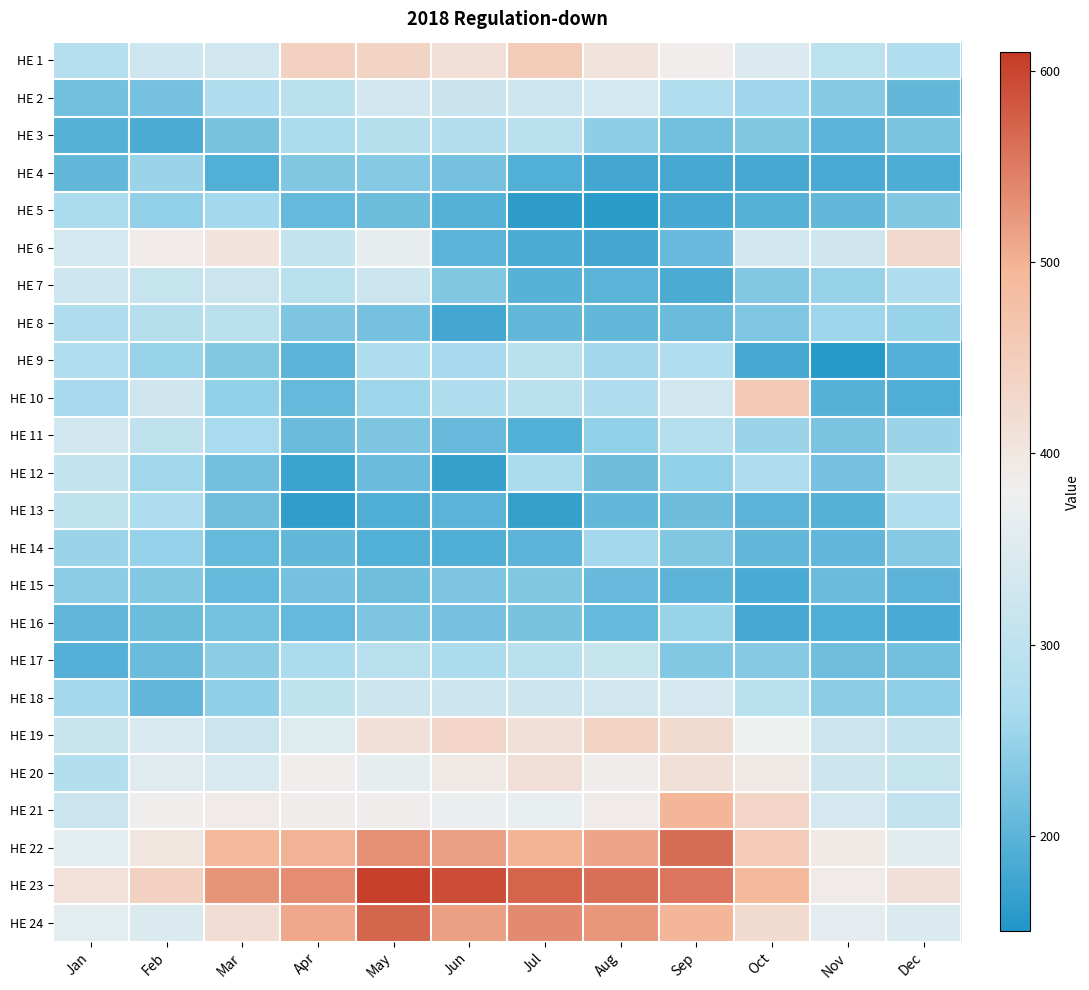

Reading left to right, transcribe all the data shown in this chart.

HE 1: Jan=284	Feb=326	Mar=330	Apr=442	May=436	Jun=414	Jul=452	Aug=405	Sep=385	Oct=347	Nov=294	Dec=278
HE 2: Jan=219	Feb=223	Mar=276	Apr=292	May=333	Jun=317	Jul=325	Aug=334	Sep=279	Oct=257	Nov=236	Dec=207
HE 3: Jan=196	Feb=187	Mar=225	Apr=267	May=286	Jun=280	Jul=289	Aug=243	Sep=220	Oct=232	Nov=201	Dec=226
HE 4: Jan=206	Feb=253	Mar=193	Apr=232	May=236	Jun=223	Jul=192	Aug=180	Sep=183	Oct=184	Nov=185	Dec=188
HE 5: Jan=266	Feb=246	Mar=261	Apr=209	May=213	Jun=195	Jul=161	Aug=159	Sep=183	Oct=195	Nov=207	Dec=232
HE 6: Jan=335	Feb=390	Mar=405	Apr=308	May=367	Jun=199	Jul=187	Aug=179	Sep=211	Oct=328	Nov=327	Dec=428
HE 7: Jan=326	Feb=312	Mar=318	Apr=290	May=319	Jun=231	Jul=198	Aug=199	Sep=186	Oct=234	Nov=249	Dec=274
HE 8: Jan=275	Feb=286	Mar=293	Apr=229	May=223	Jun=180	Jul=207	Aug=207	Sep=212	Oct=230	Nov=256	Dec=252
HE 9: Jan=278	Feb=252	Mar=234	Apr=202	May=272	Jun=263	Jul=291	Aug=258	Sep=279	Oct=184	Nov=156	Dec=194
HE 10: Jan=262	Feb=327	Mar=247	Apr=209	May=255	Jun=274	Jul=292	Aug=274	Sep=329	Oct=457	Nov=196	Dec=191
HE 11: Jan=328	Feb=301	Mar=264	Apr=212	May=228	Jun=211	Jul=192	Aug=246	Sep=284	Oct=254	Nov=226	Dec=254
HE 12: Jan=307	Feb=259	Mar=220	Apr=173	May=212	Jun=168	Jul=266	Aug=215	Sep=246	Oct=271	Nov=222	Dec=301
HE 13: Jan=301	Feb=271	Mar=217	Apr=164	May=191	Jun=199	Jul=169	Aug=207	Sep=215	Oct=201	Nov=195	Dec=279
HE 14: Jan=254	Feb=248	Mar=208	Apr=207	May=193	Jun=190	Jul=201	Aug=261	Sep=231	Oct=207	Nov=205	Dec=235
HE 15: Jan=241	Feb=233	Mar=208	Apr=222	May=218	Jun=229	Jul=232	Aug=211	Sep=201	Oct=185	Nov=212	Dec=201
HE 16: Jan=204	Feb=213	Mar=221	Apr=208	May=229	Jun=223	Jul=225	Aug=208	Sep=251	Oct=183	Nov=191	Dec=185
HE 17: Jan=194	Feb=212	Mar=240	Apr=267	May=287	Jun=268	Jul=289	Aug=313	Sep=233	Oct=235	Nov=218	Dec=219
HE 18: Jan=260	Feb=205	Mar=244	Apr=300	May=322	Jun=322	Jul=321	Aug=330	Sep=337	Oct=289	Nov=240	Dec=244
HE 19: Jan=315	Feb=341	Mar=318	Apr=352	May=412	Jun=434	Jul=411	Aug=438	Sep=424	Oct=377	Nov=320	Dec=308
HE 20: Jan=281	Feb=354	Mar=341	Apr=384	May=365	Jun=395	Jul=414	Aug=387	Sep=411	Oct=395	Nov=322	Dec=312
HE 21: Jan=319	Feb=382	Mar=390	Apr=387	May=387	Jun=372	Jul=369	Aug=390	Sep=496	Oct=434	Nov=337	Dec=304
HE 22: Jan=359	Feb=402	Mar=493	Apr=499	May=531	Jun=518	Jul=498	Aug=512	Sep=564	Oct=455	Nov=394	Dec=357
HE 23: Jan=410	Feb=442	Mar=527	Apr=534	May=604	Jun=593	Jul=571	Aug=561	Sep=556	Oct=494	Nov=389	Dec=412
HE 24: Jan=360	Feb=347	Mar=417	Apr=509	May=569	Jun=517	Jul=535	Aug=524	Sep=495	Oct=424	Nov=362	Dec=347